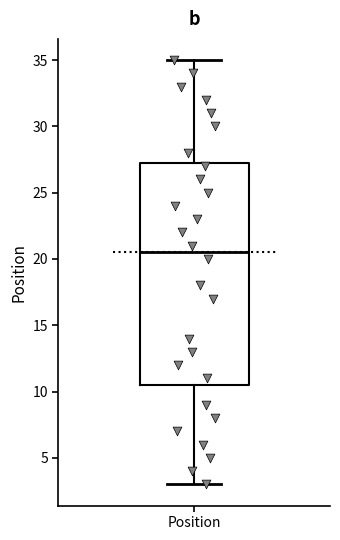

Where is the lower edge of the box for Position on the y-axis? The values are not printed on the chart, so give them approximately, as read against the axis.

10.5